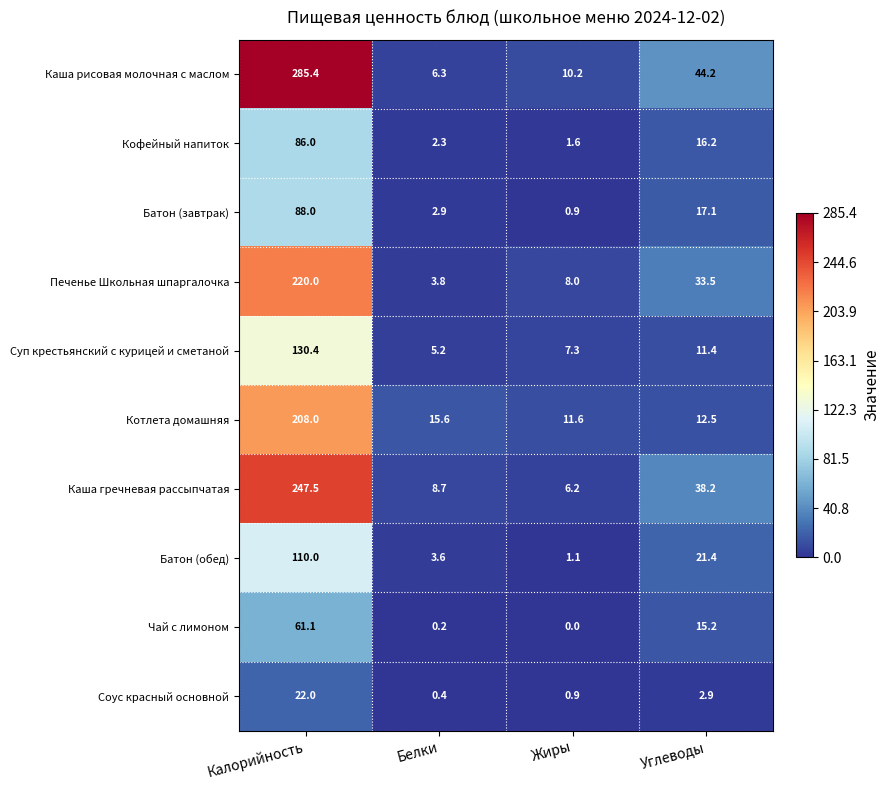

What is the difference between the Каша гречневая рассыпчатая values at Калорийность and Углеводы?

209.3